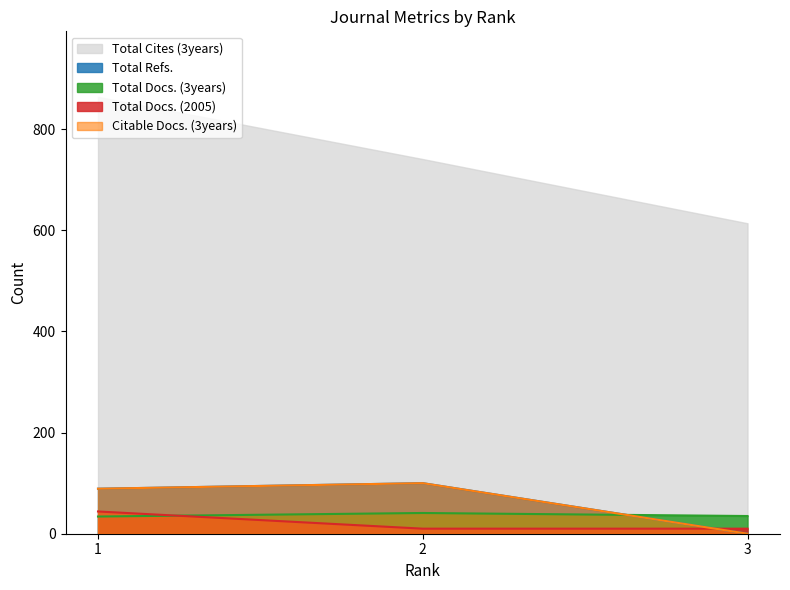

Which label corresponds to the smallest value in the chart?

3